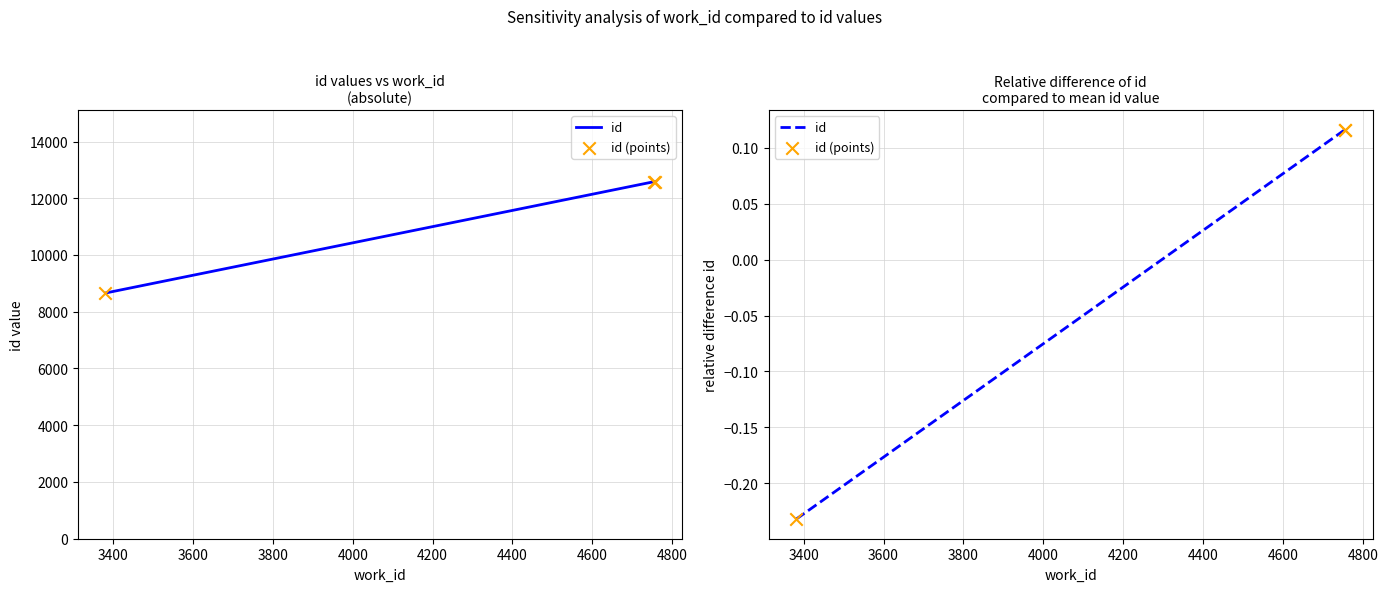

Is the value of id (points) at 3600 greater than the value of id at 3600?

No